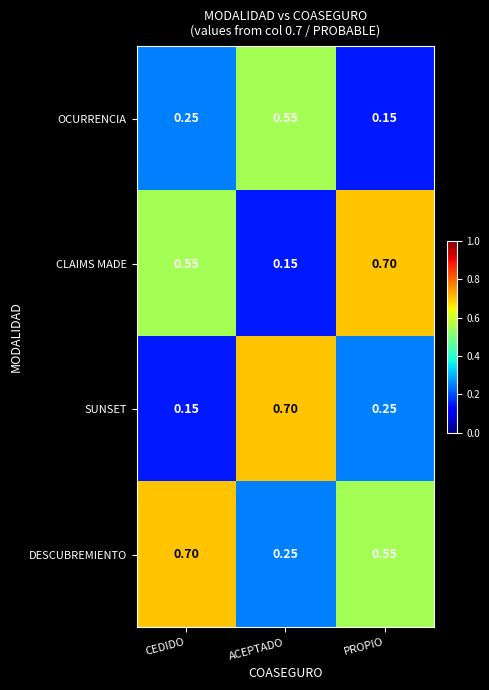

Where is CLAIMS MADE nearest to the value 0?

ACEPTADO